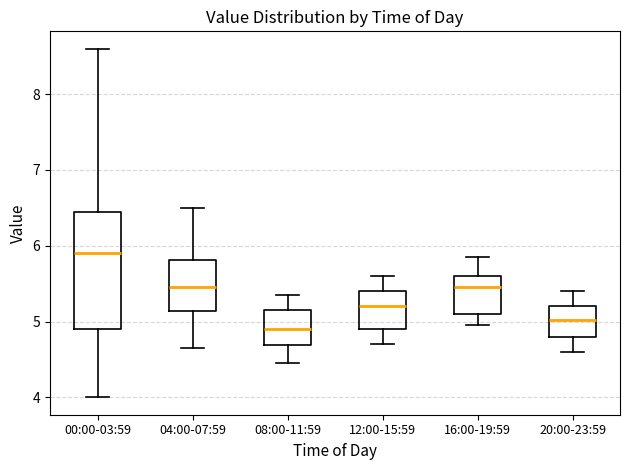

Reading left to right, read every box against the y-axis: the position of its median line, the range the box covers, and the ends of its whiskers. The values are not printed on the chart, so give them approximately, as read against the axis.

00:00-03:59: median 5.9, box 4.9 to 6.4, whiskers 4.0 to 8.6
04:00-07:59: median 5.5, box 5.1 to 5.8, whiskers 4.7 to 6.5
08:00-11:59: median 4.9, box 4.7 to 5.2, whiskers 4.5 to 5.4
12:00-15:59: median 5.2, box 4.9 to 5.4, whiskers 4.7 to 5.6
16:00-19:59: median 5.5, box 5.1 to 5.6, whiskers 5.0 to 5.9
20:00-23:59: median 5.0, box 4.8 to 5.2, whiskers 4.6 to 5.4